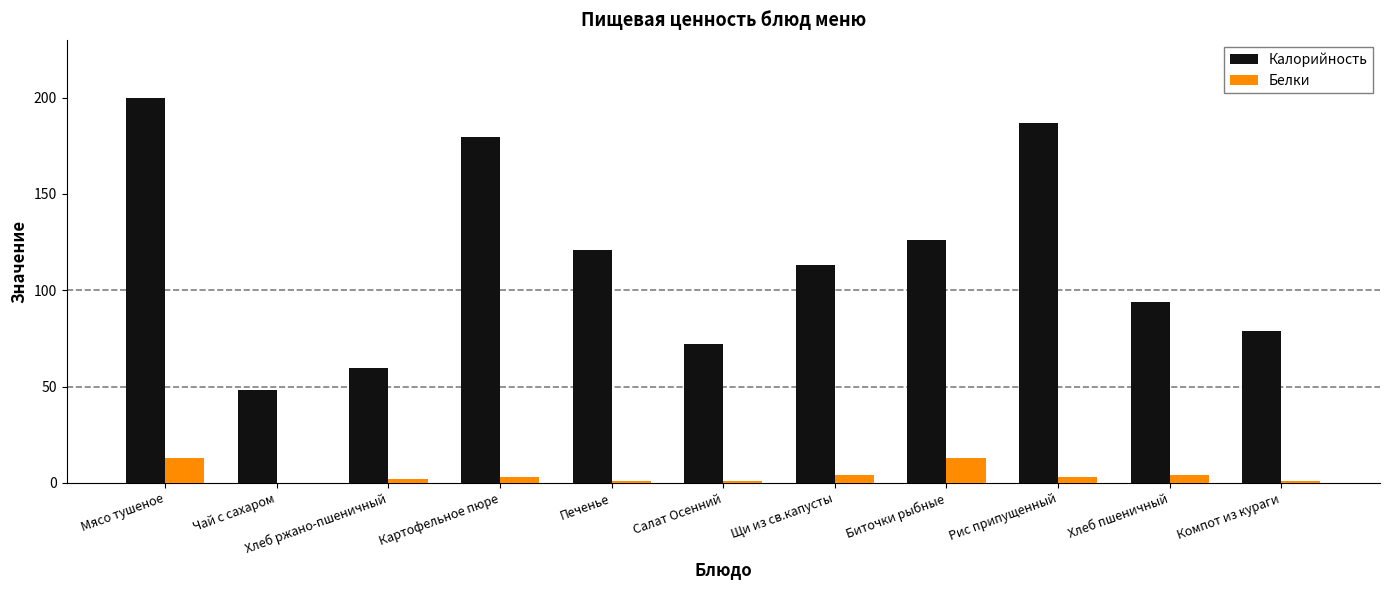

Is it true that Калорийность equals 102.5 at Салат Осенний?

False